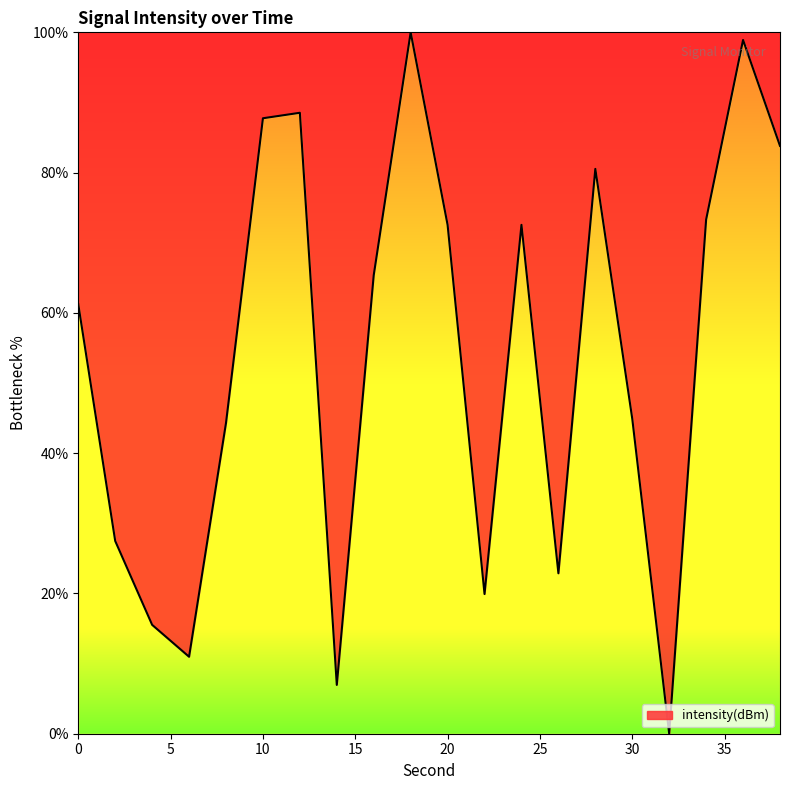

What is the sum of all values?

1077.5